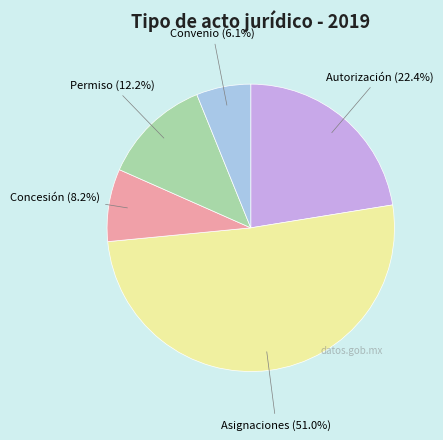

To the nearest percent, what is the difference between the Concesión and Convenio slice percentages?

2%